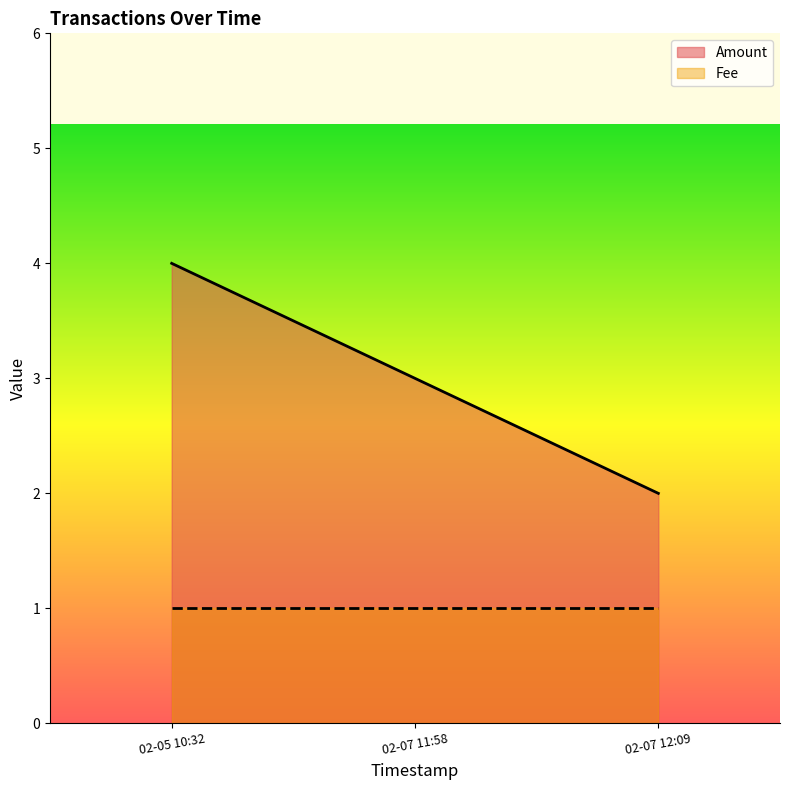

Which series has the largest range (max minus min)?

Amount